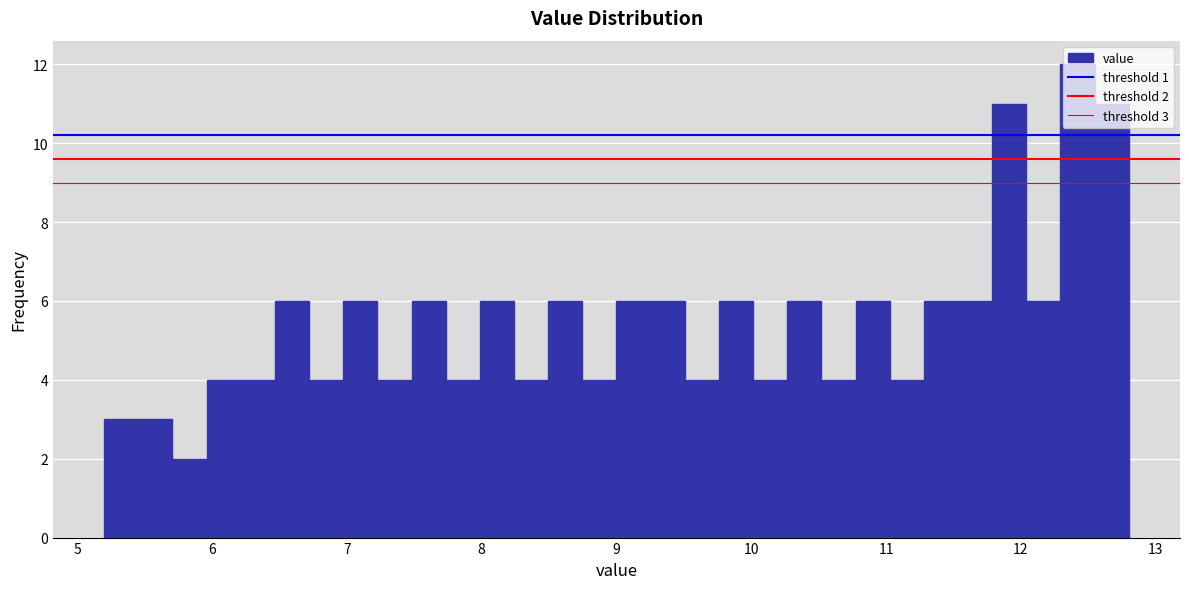

Around what value on the x-axis is the tallest bar? Give the approximate position of its centre, as read against the axis.

12.4